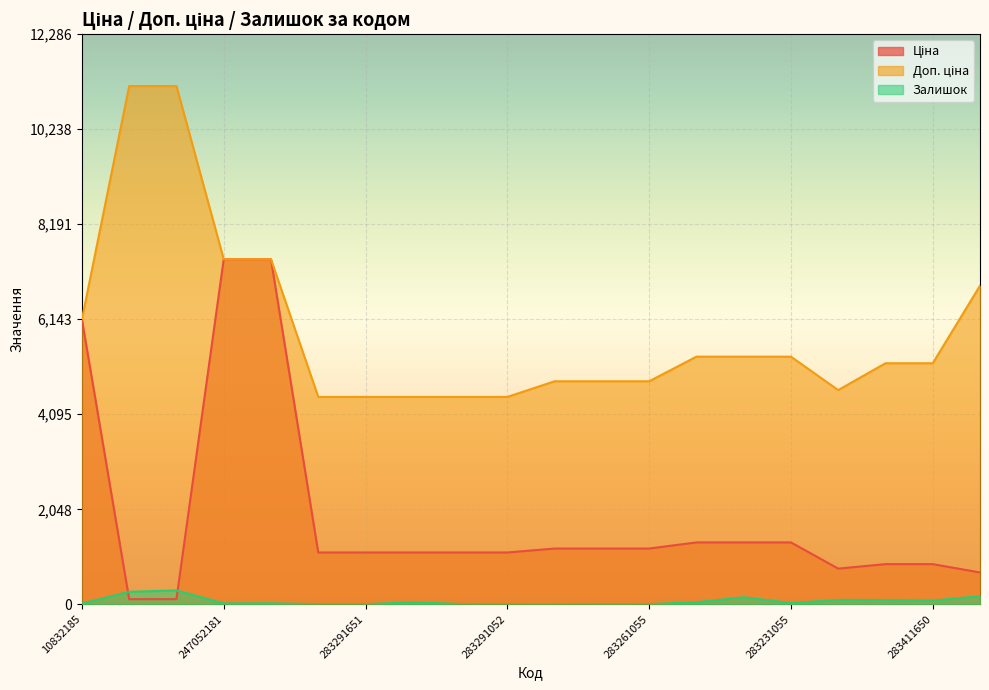

At which label is Залишок closest to 150?

283231651